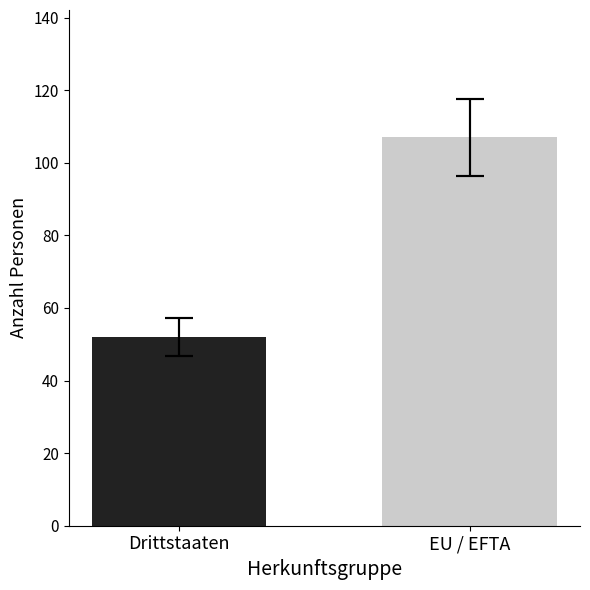

What is the maximum value shown in the chart?

107